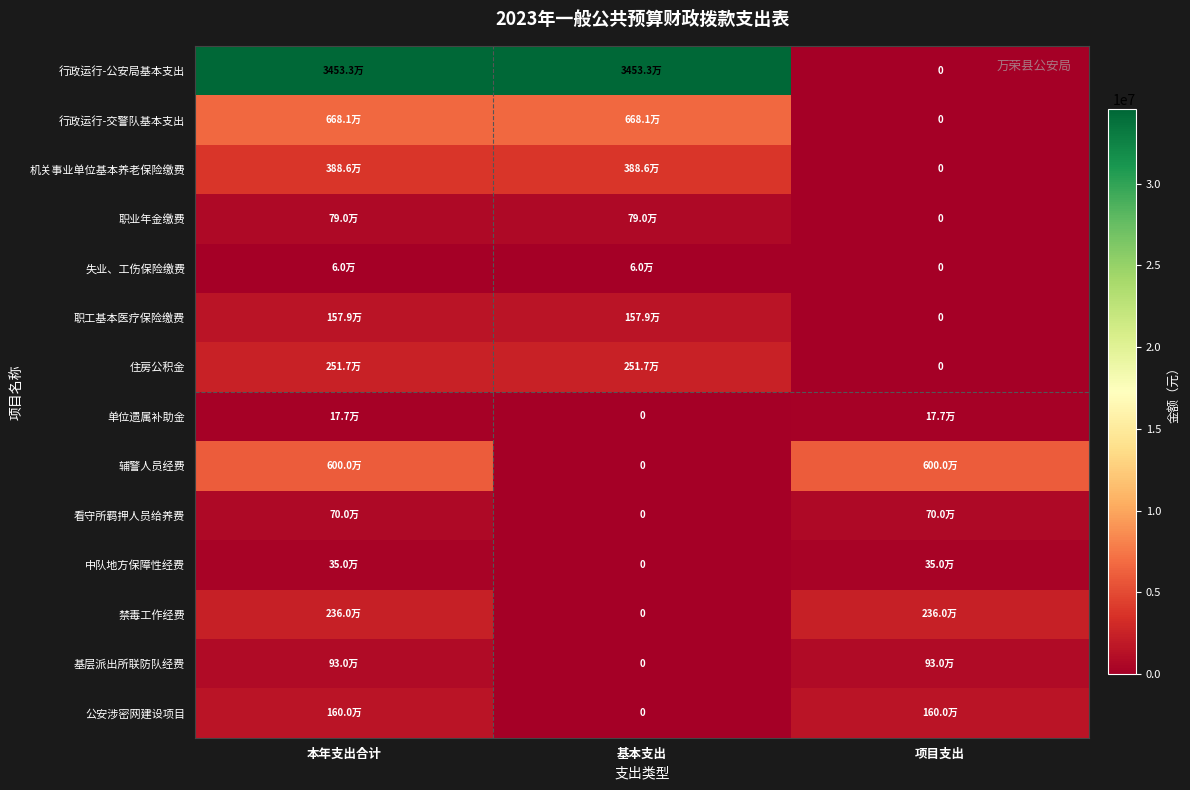

List the labels in order of 职工基本医疗保险缴费 value, largest first.

本年支出合计, 基本支出, 项目支出